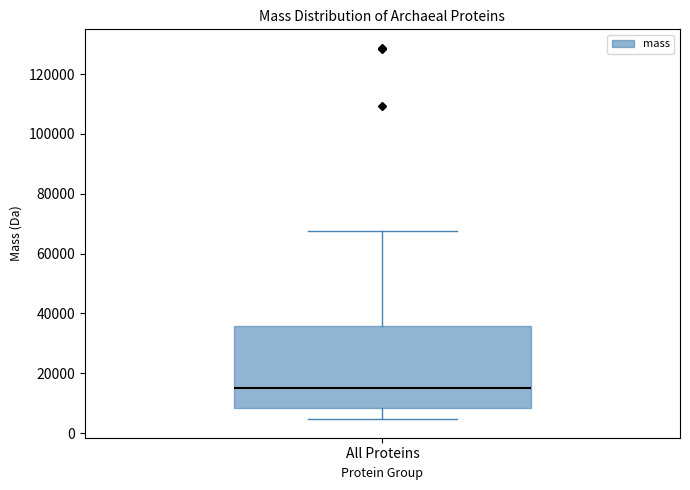

Where is the upper edge of the box for All Proteins on the y-axis? The values are not printed on the chart, so give them approximately, as read against the axis.

36000